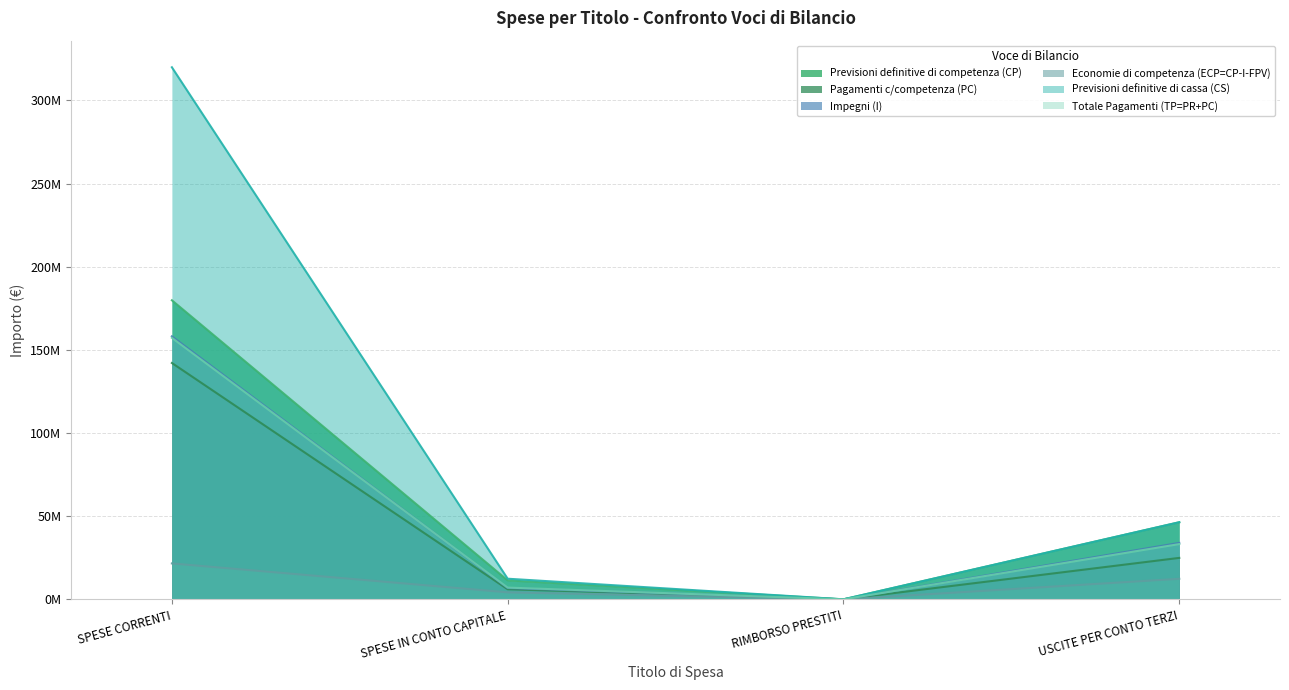

At which category does the chart reach its minimum across all series?

RIMBORSO PRESTITI